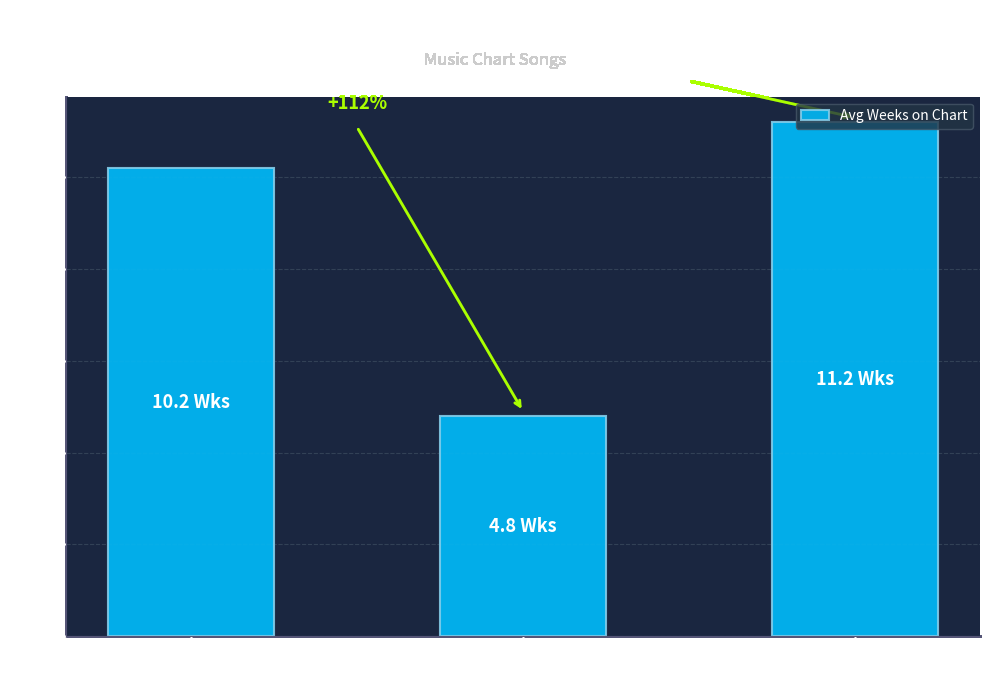

Reading left to right, transcribe all the data shown in this chart.

up=10.2	-=4.8	down=11.2